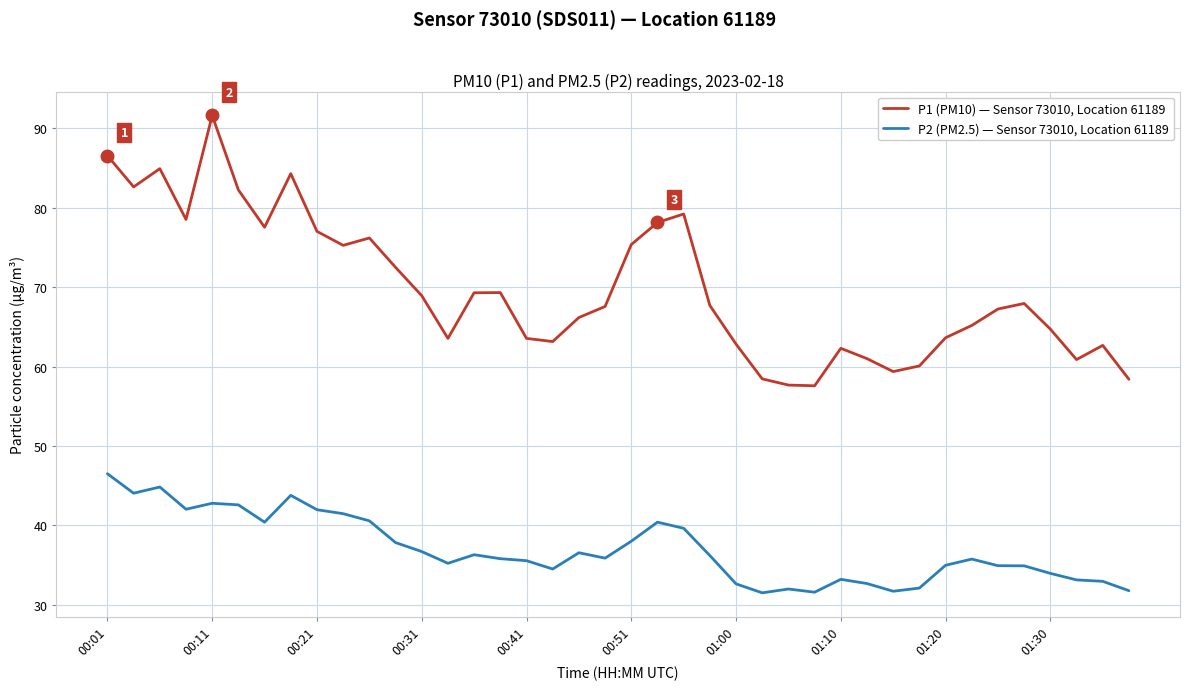

True or false: P2 (PM2.5) — Sensor 73010, Location 61189 and P1 (PM10) — Sensor 73010, Location 61189 intersect in this chart.

False